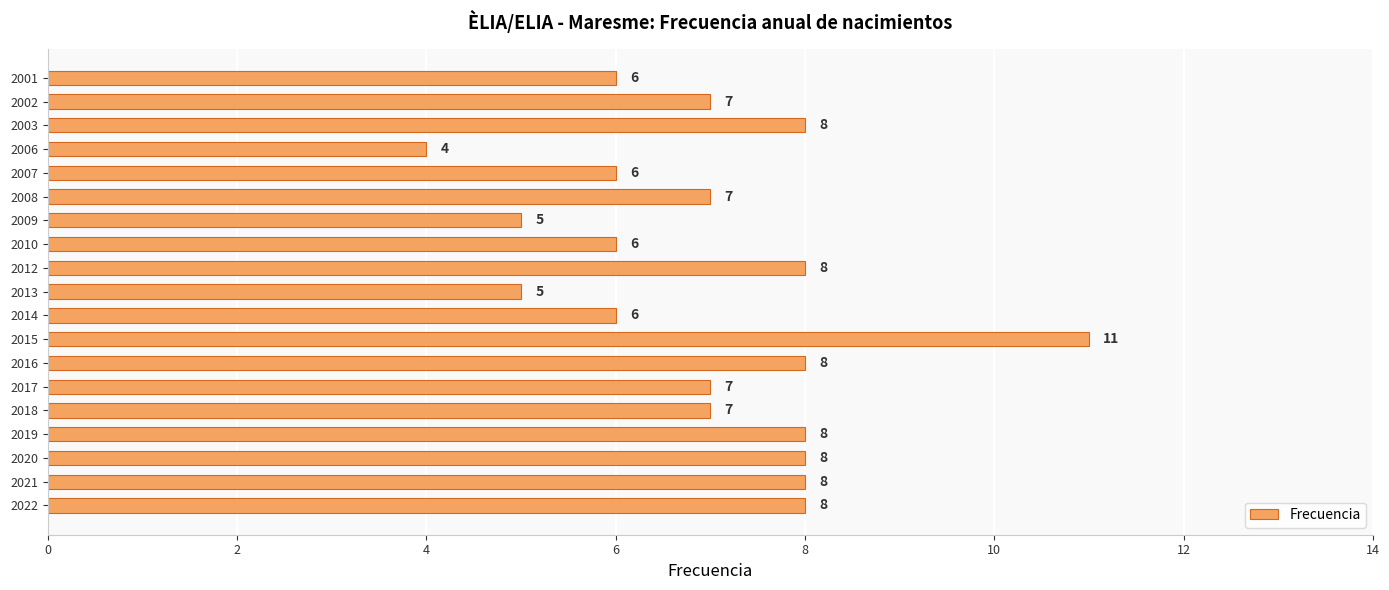

Count the values in the range 6 to 8.

15